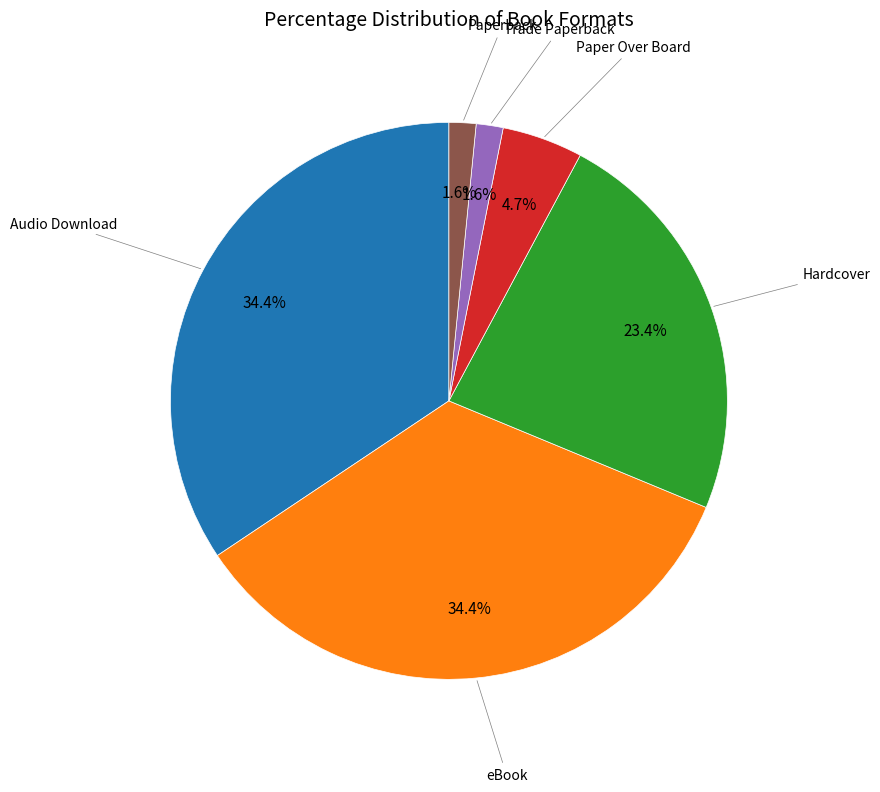

Is there any slice that represents more than half of the pie?

No